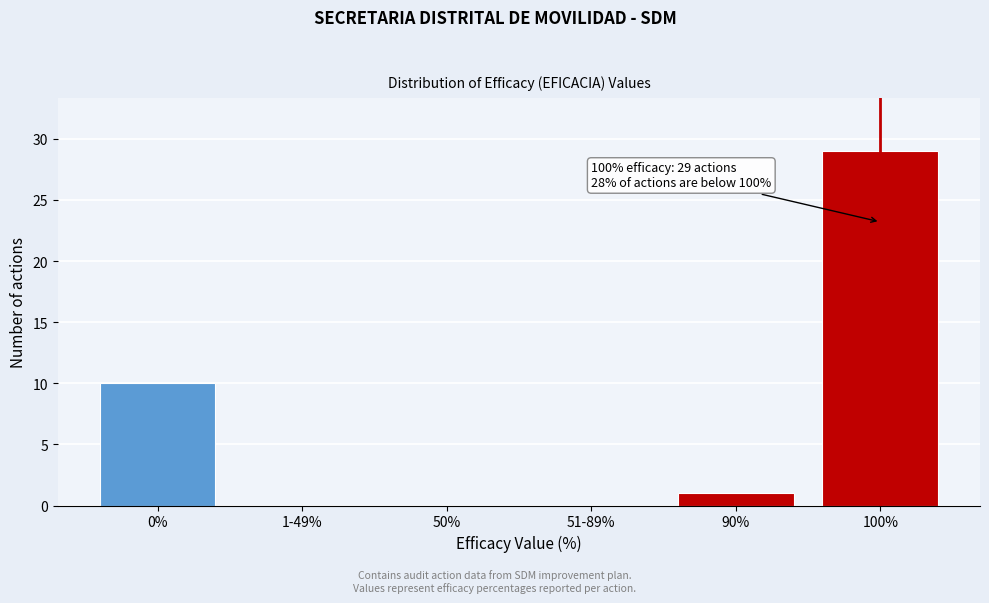

Reading left to right, list all the values displayed in this chart.

0%=10	1-49%=0	50%=0	51-89%=0	90%=1	100%=29